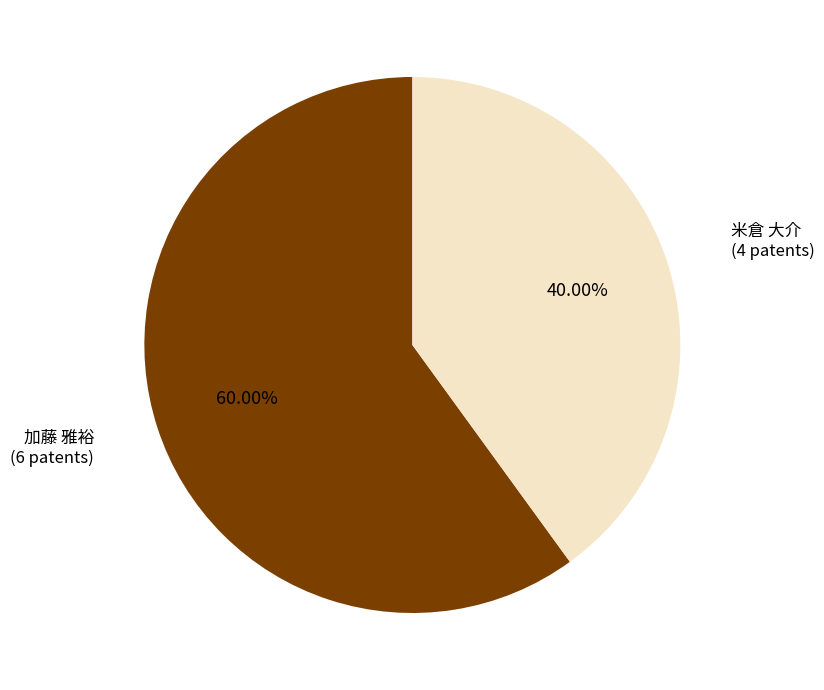

Is there any slice that represents more than half of the pie?

Yes